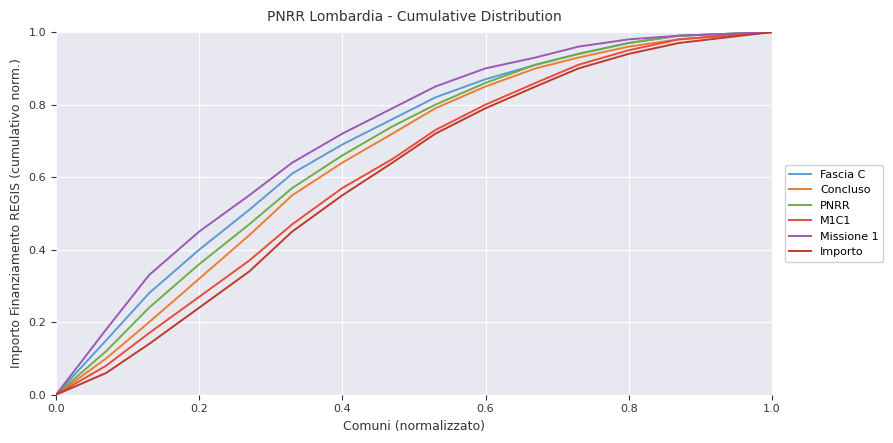

Does the chart display data point markers on the line(s)?

No